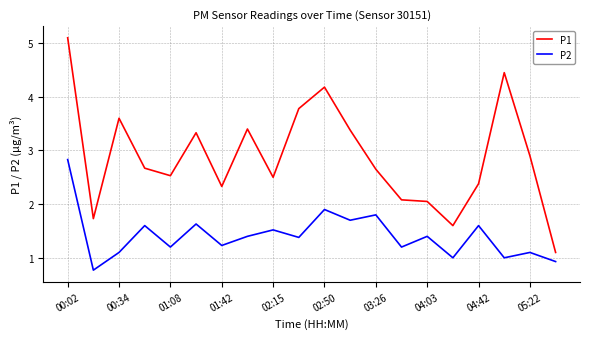

Rank the series by their average value, from highest to lowest.

P1, P2